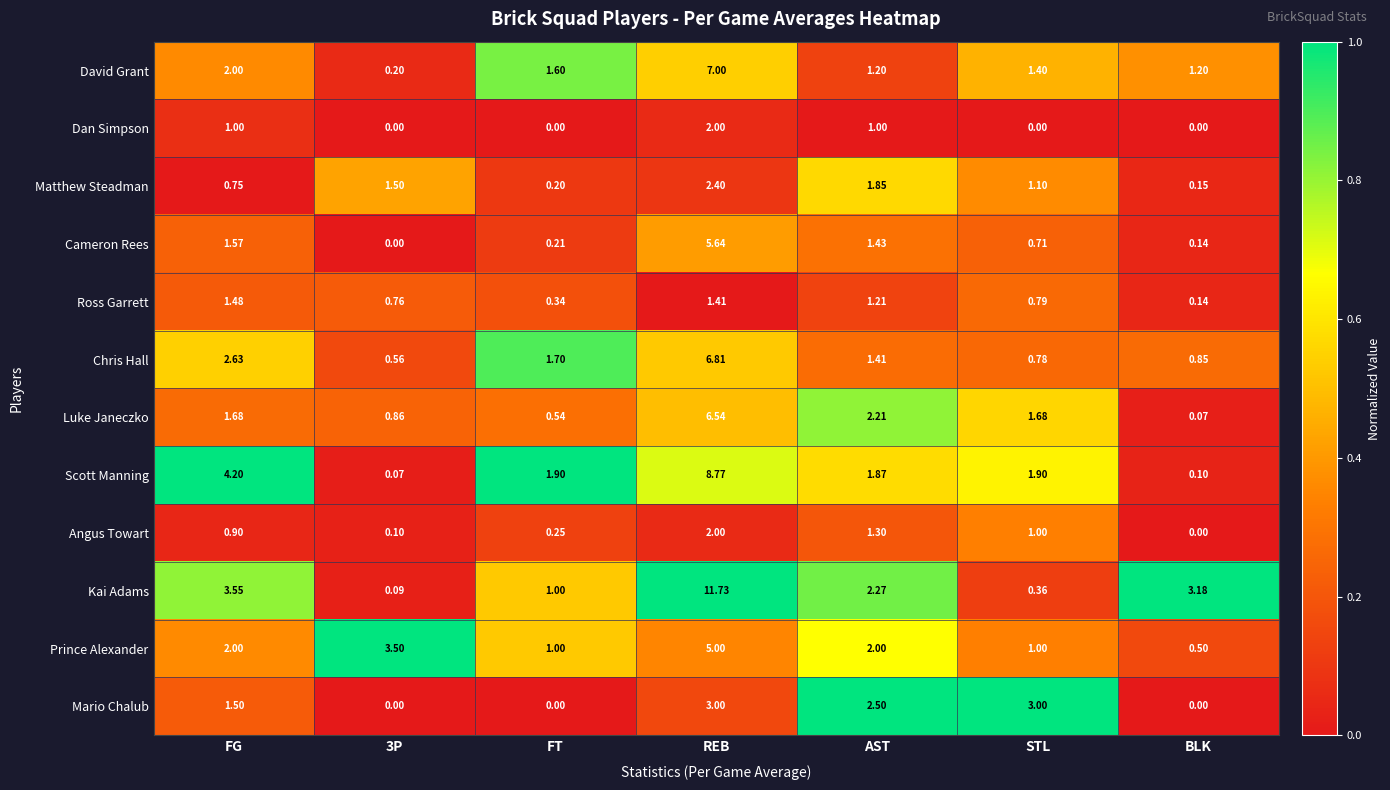

At which category is the sum across all series the highest?

REB